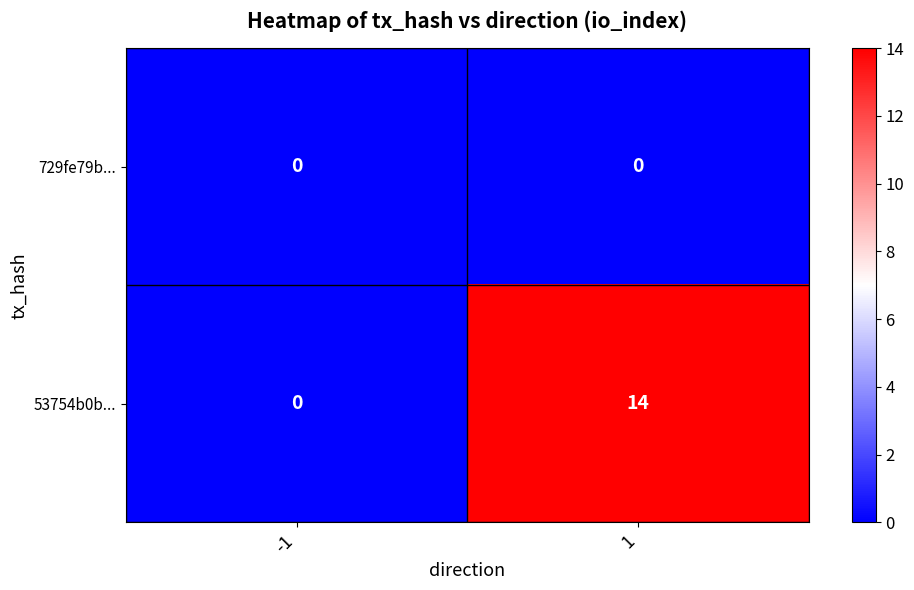

Between -1 and 1, which series saw the biggest shift?

53754b0b...